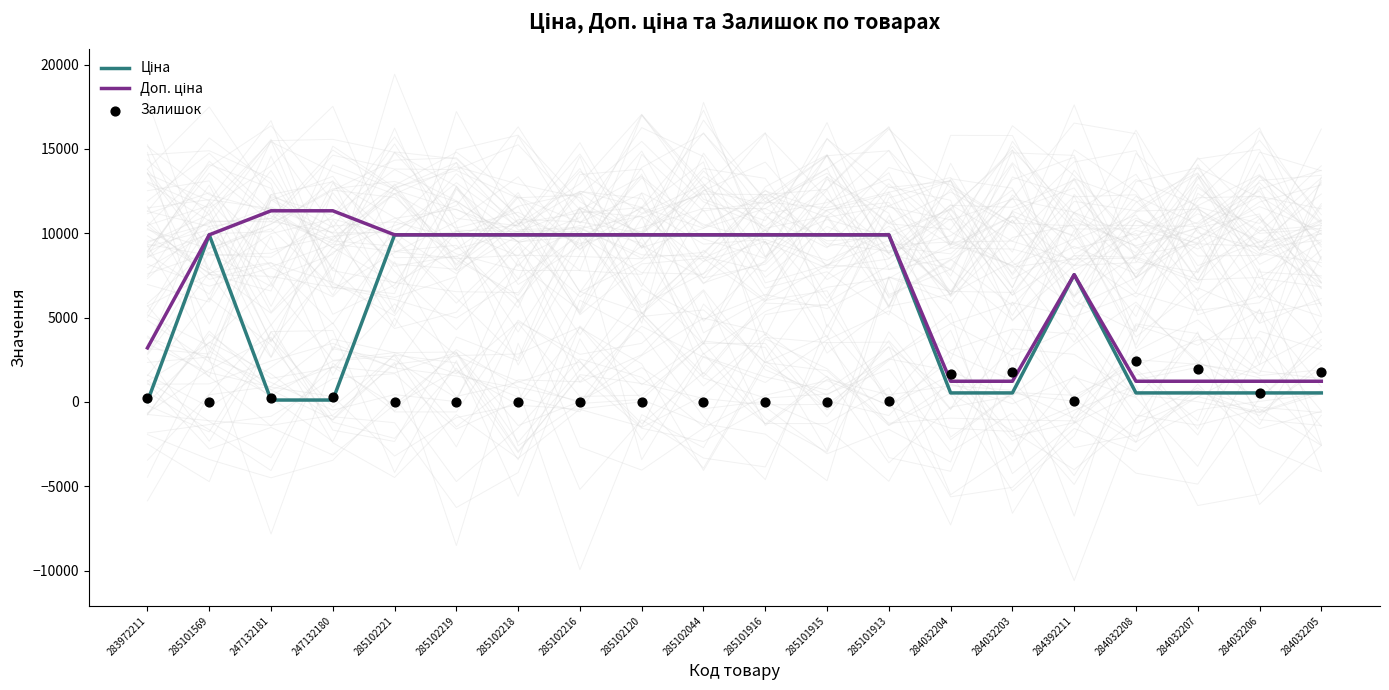

At which category is the sum across all series the highest?

285101913